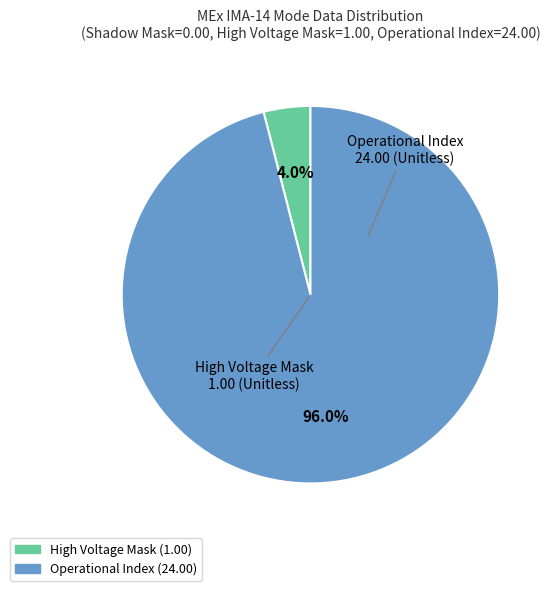

How many slices are in this pie chart?

2